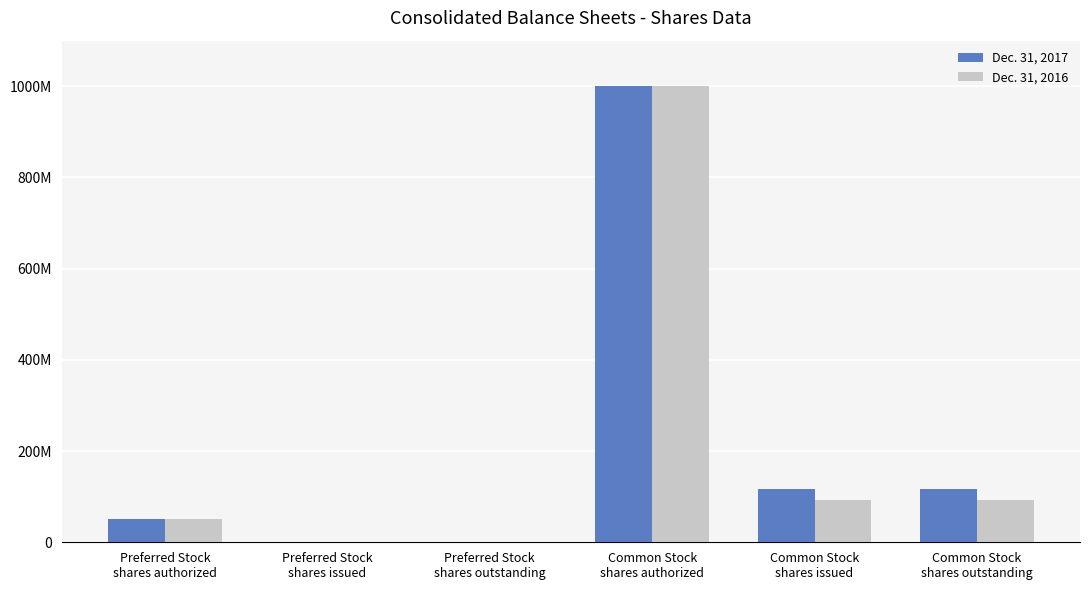

Reading right to left, transcribe all the data shown in this chart.

Dec. 31, 2017: Common Stock
shares outstanding=116277000	Common Stock
shares issued=116277000	Common Stock
shares authorized=1000000000	Preferred Stock
shares outstanding=0	Preferred Stock
shares issued=0	Preferred Stock
shares authorized=50000000
Dec. 31, 2016: Common Stock
shares outstanding=92677000	Common Stock
shares issued=92677000	Common Stock
shares authorized=1000000000	Preferred Stock
shares outstanding=0	Preferred Stock
shares issued=0	Preferred Stock
shares authorized=50000000